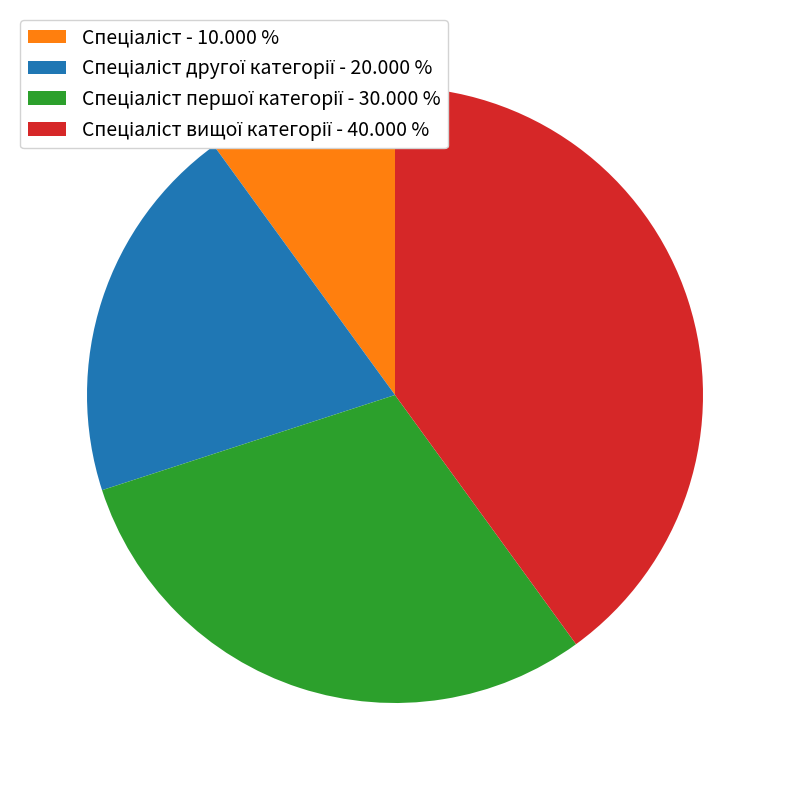

Is there a majority slice in this chart?

No